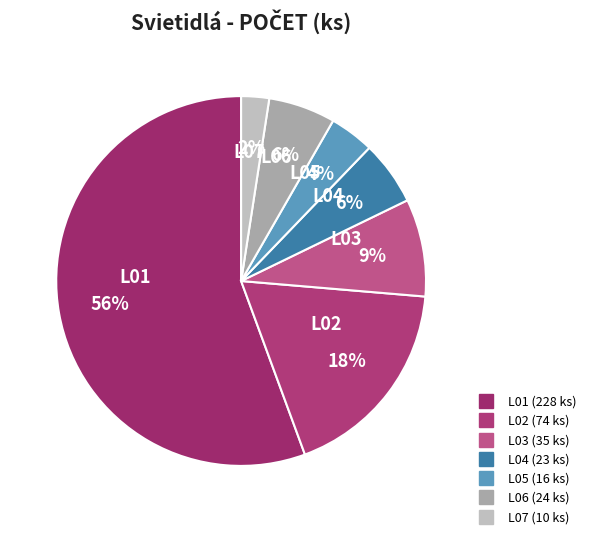

To the nearest percent, what percentage of the pie is L06?

6%